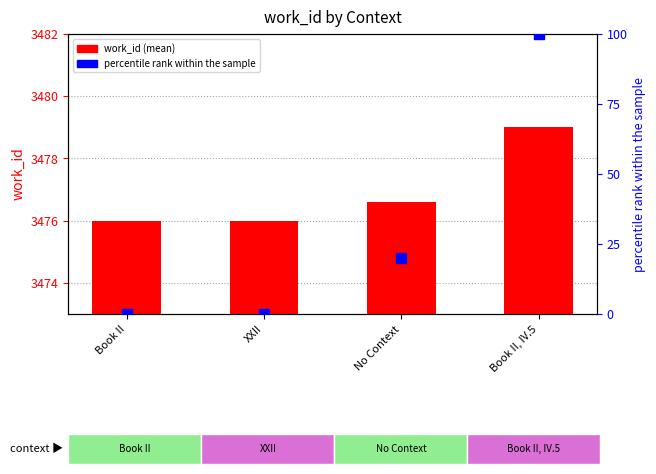

Which series has the largest total across all categories?

work_id (mean)